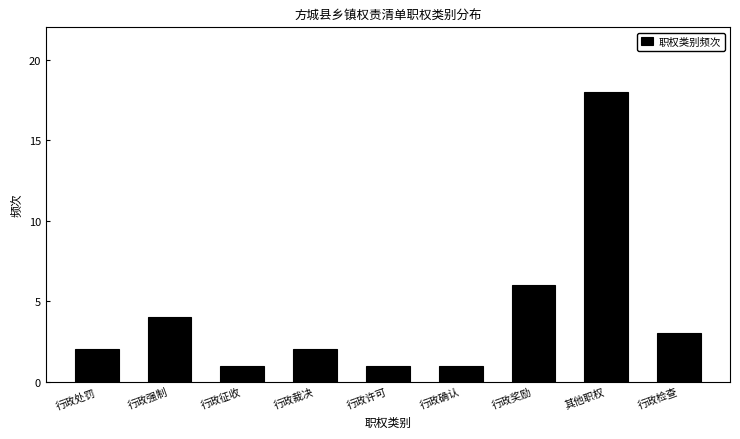

Reading left to right, extract all data points from this chart.

行政处罚=2	行政强制=4	行政征收=1	行政裁决=2	行政许可=1	行政确认=1	行政奖励=6	其他职权=18	行政检查=3